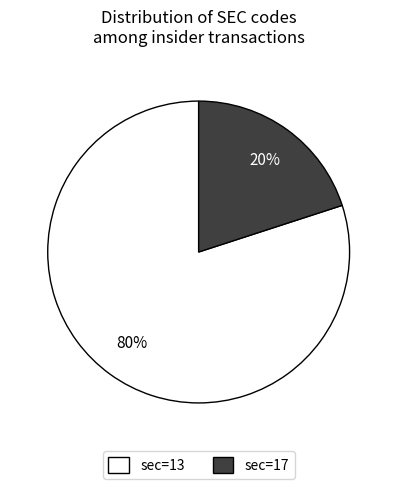

Is there any slice that represents more than half of the pie?

Yes